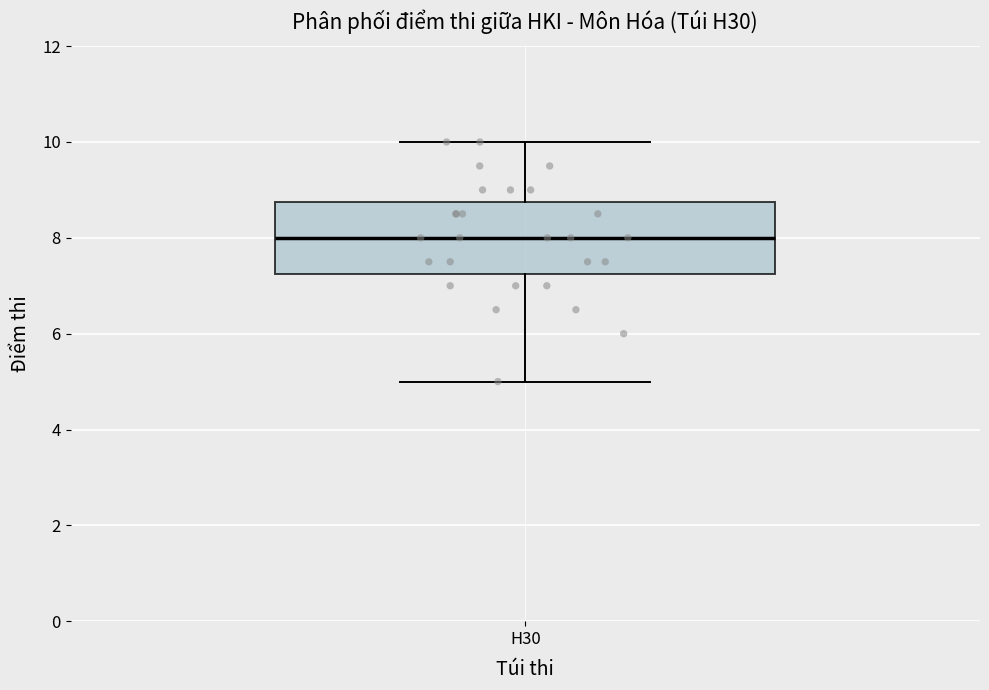

Where is the upper edge of the box for H30 on the y-axis? The values are not printed on the chart, so give them approximately, as read against the axis.

8.8